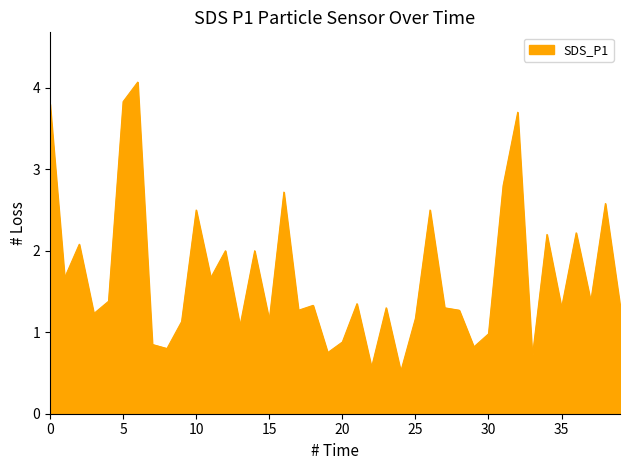

What is the smallest value displayed?

0.5